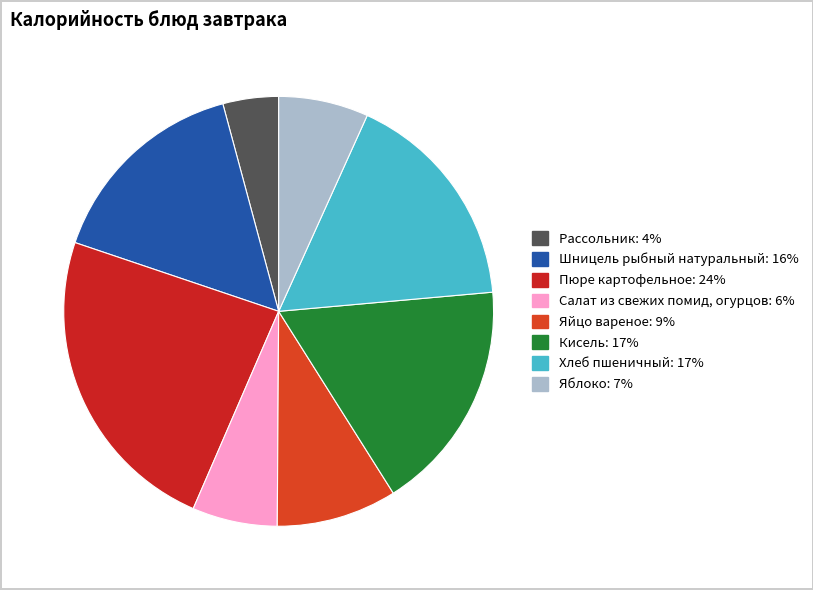

How many slices are in this pie chart?

8